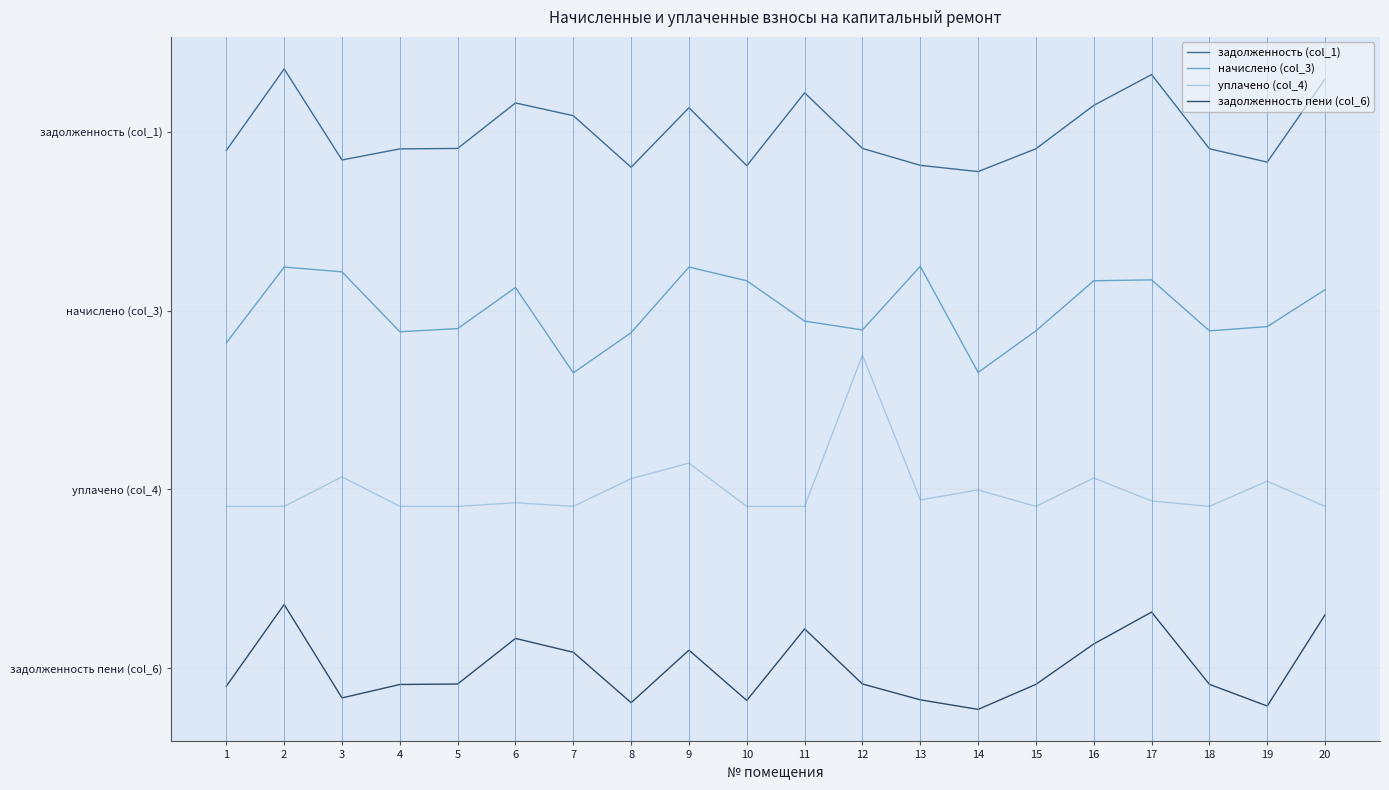

True or false: задолженность (col_1) has more than 1 interior local peaks.

True